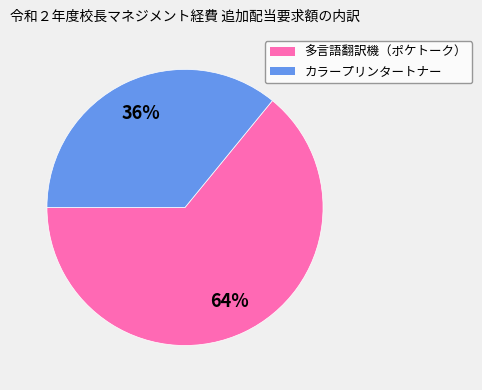

Which has a higher value, カラープリンタートナー or 多言語翻訳機（ポケトーク）?

多言語翻訳機（ポケトーク）